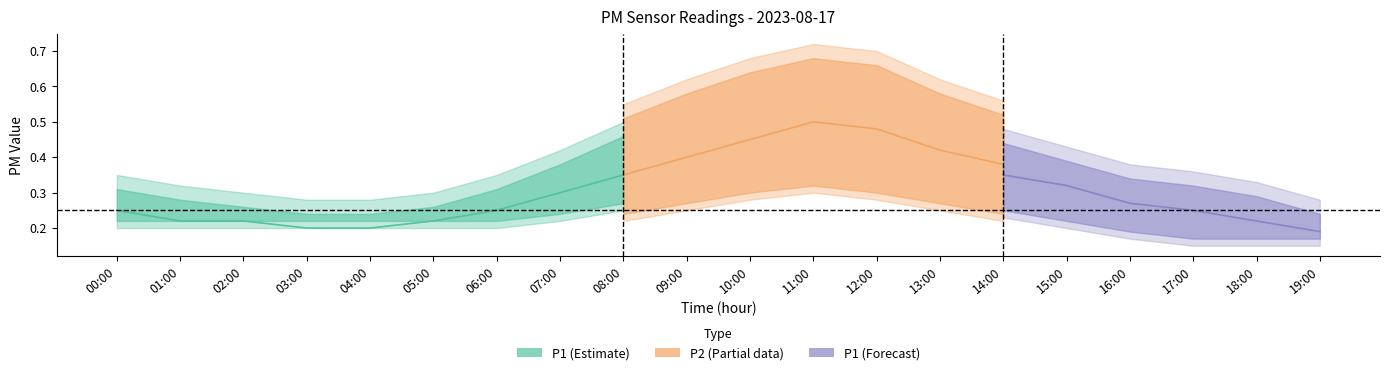

True or false: P2 has a value of 0.2 at 08:00.

False